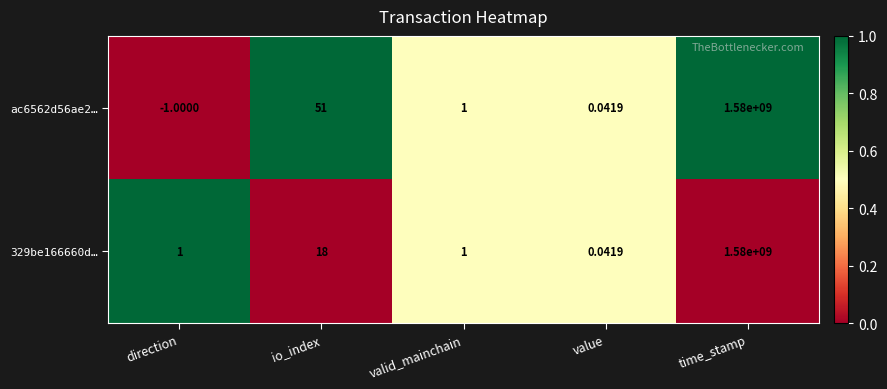

Which label corresponds to the largest value in the chart?

time_stamp